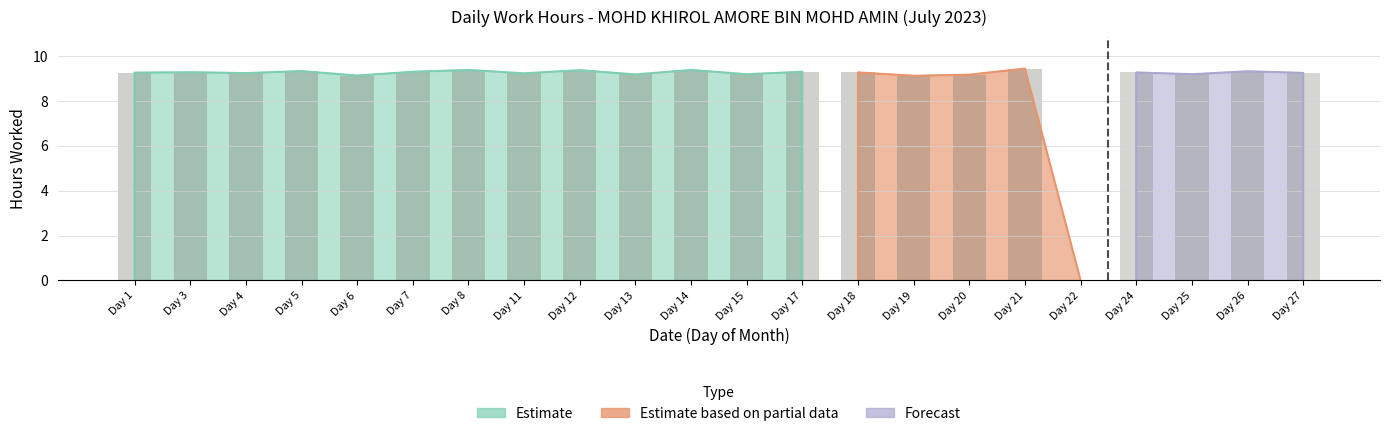

Is it true that the value at 13 is 9.2?

True